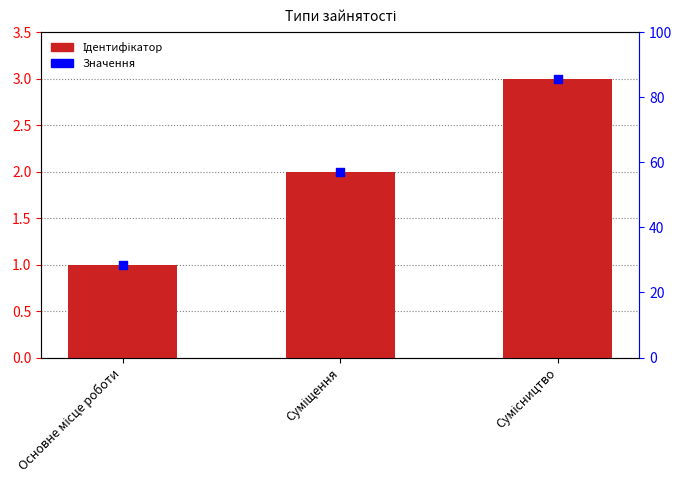

Which series contains the lowest Y value?

Ідентифікатор